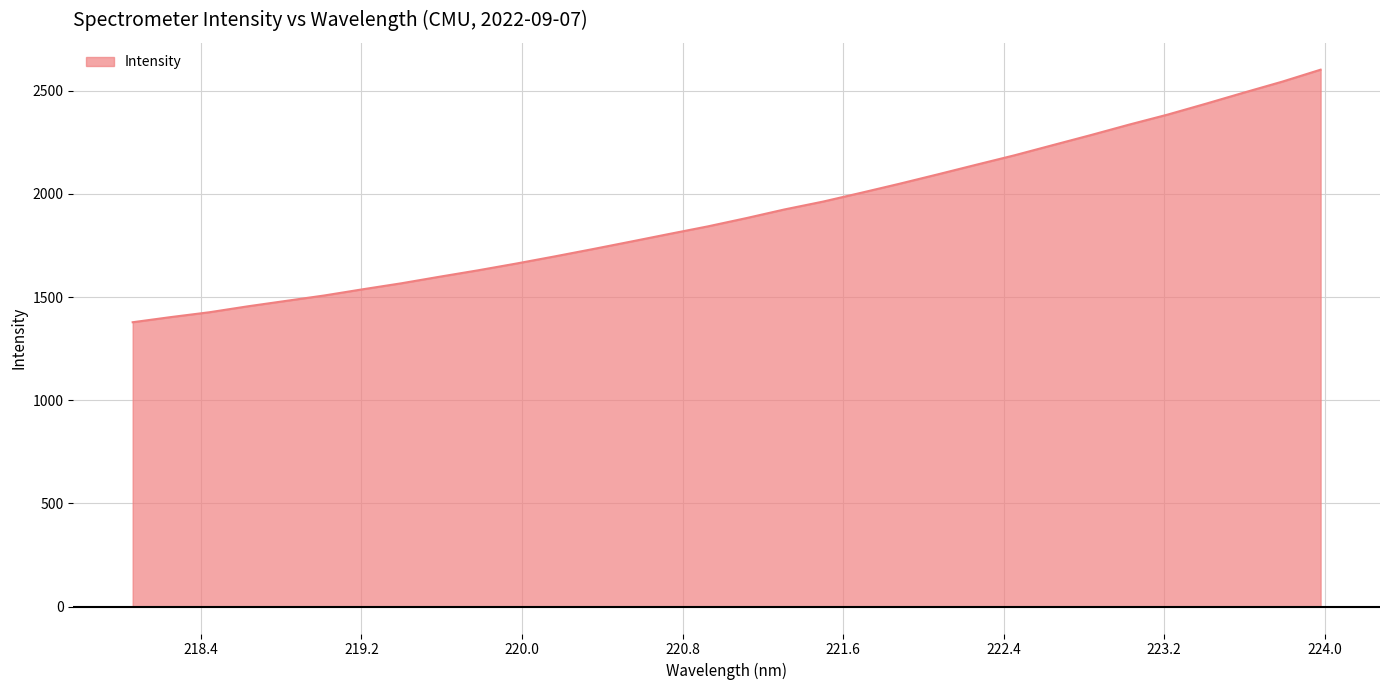

What is the smallest value displayed?

1378.3